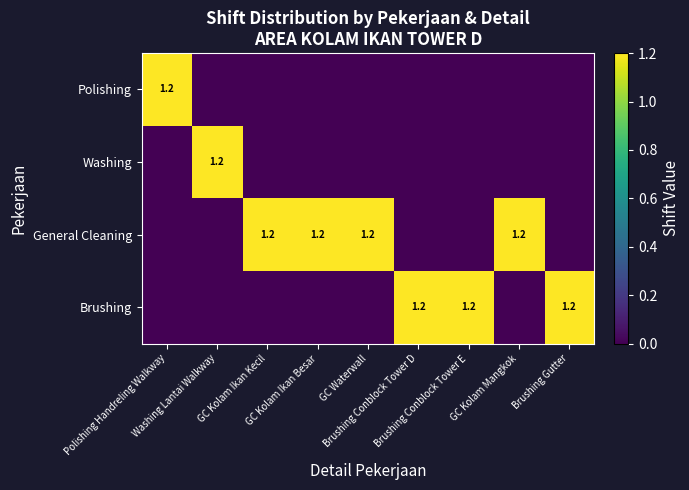

What is the spread (max minus min) of values at GC Kolam Ikan Kecil?

1.2